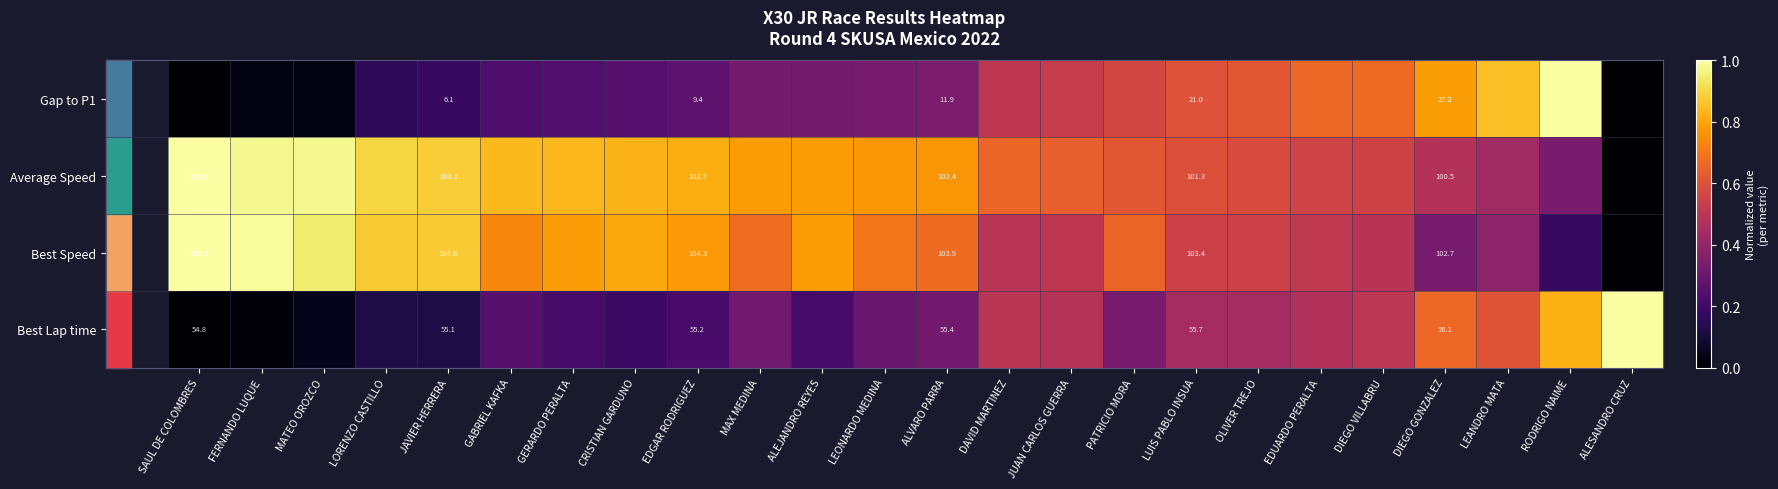

At how many categories does at least one series exceed 0?

24